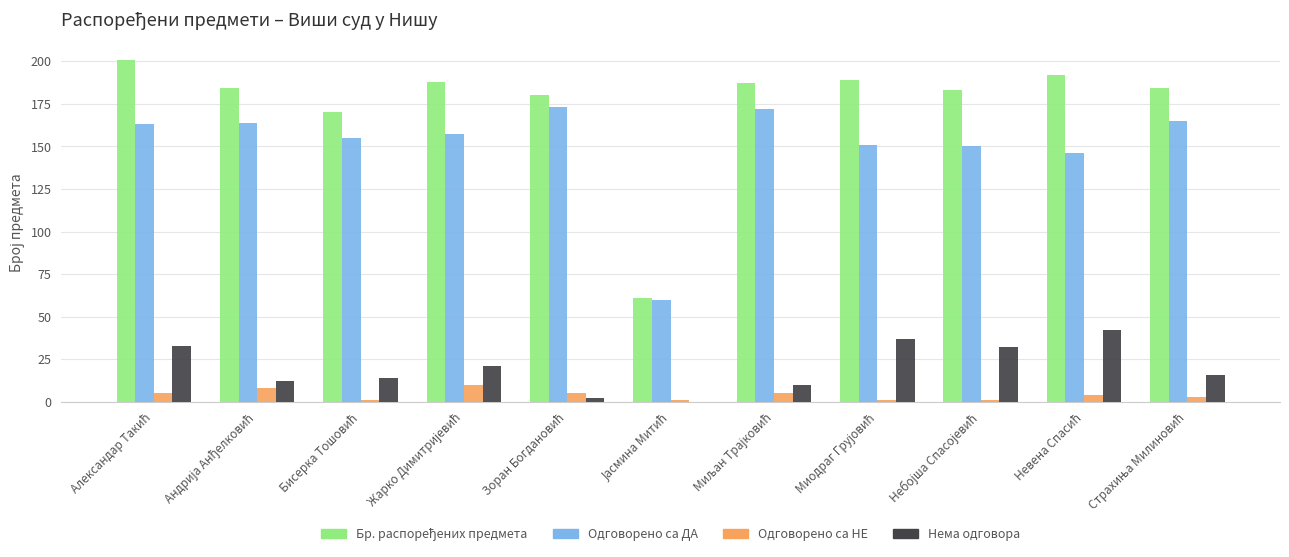

What is the sum of all Нема одговора values?

219